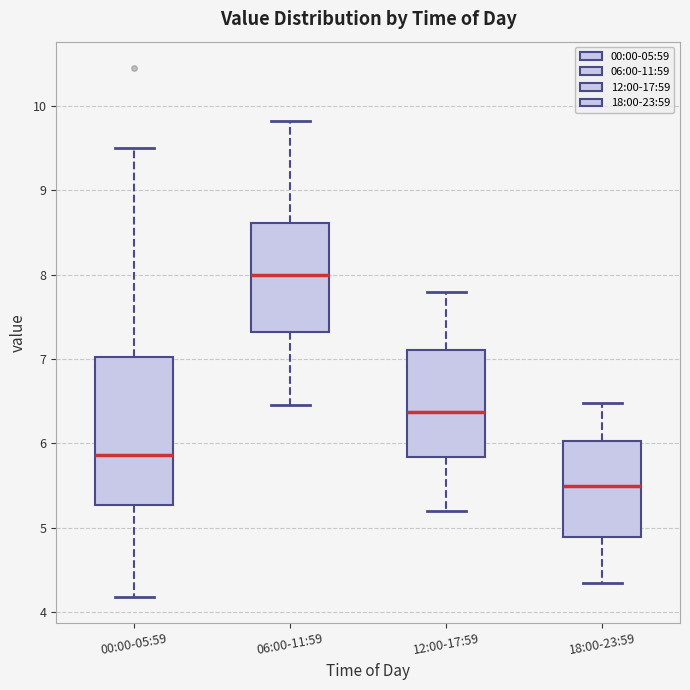

Reading left to right, read every box against the y-axis: the position of its median line, the range the box covers, and the ends of its whiskers. The values are not printed on the chart, so give them approximately, as read against the axis.

00:00-05:59: median 5.9, box 5.3 to 7.0, whiskers 4.2 to 9.5
06:00-11:59: median 8.0, box 7.3 to 8.6, whiskers 6.5 to 9.8
12:00-17:59: median 6.4, box 5.8 to 7.1, whiskers 5.2 to 7.8
18:00-23:59: median 5.5, box 4.9 to 6.0, whiskers 4.4 to 6.5